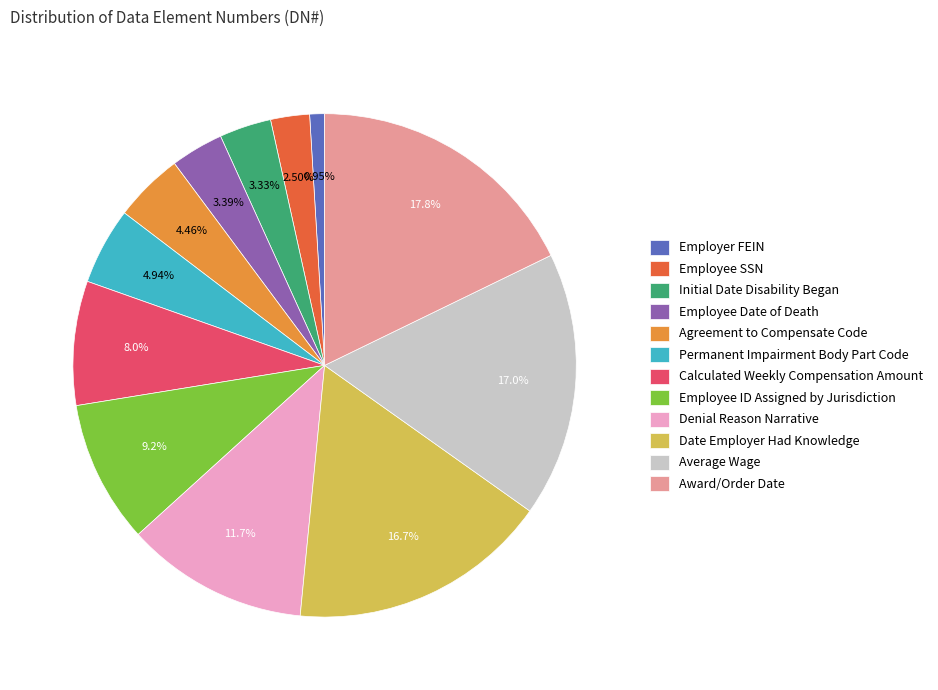

What is the ratio of the value at Agreement to Compensate Code to the value at Employer FEIN?

4.7